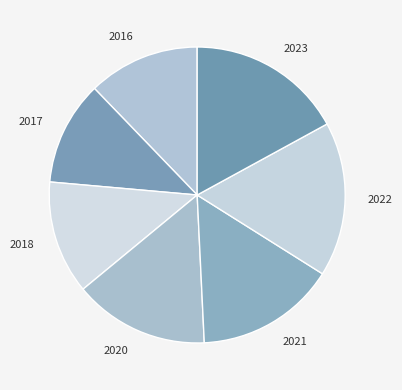

What is the smallest slice in the pie chart?

2017